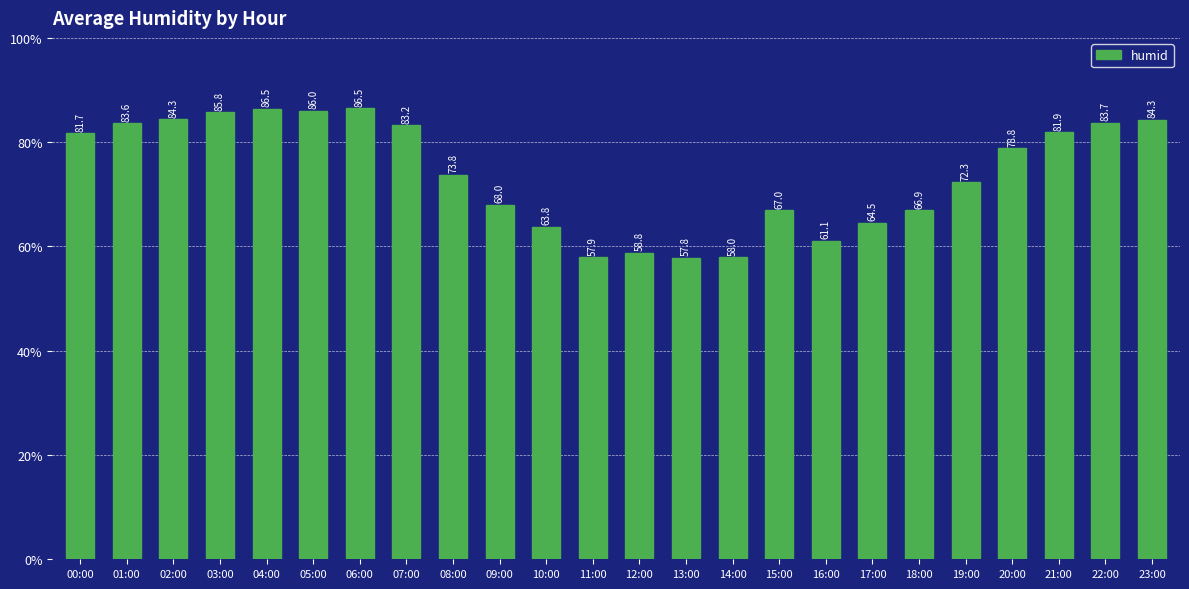

What position from the right is 03:00?

21